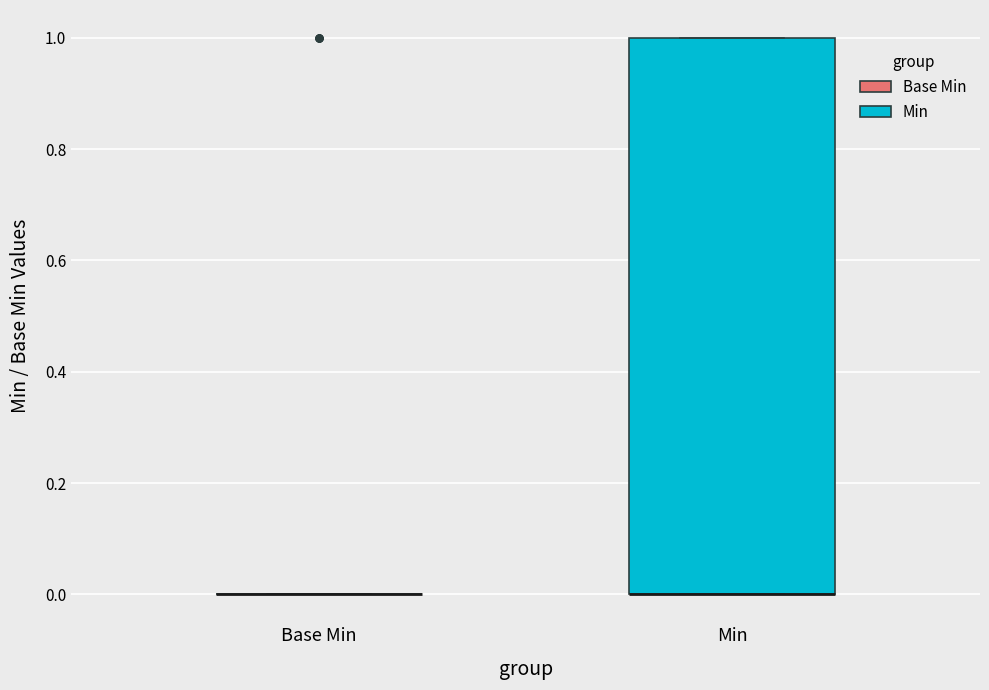

Where is the lower edge of the box for Min on the y-axis? The values are not printed on the chart, so give them approximately, as read against the axis.

0